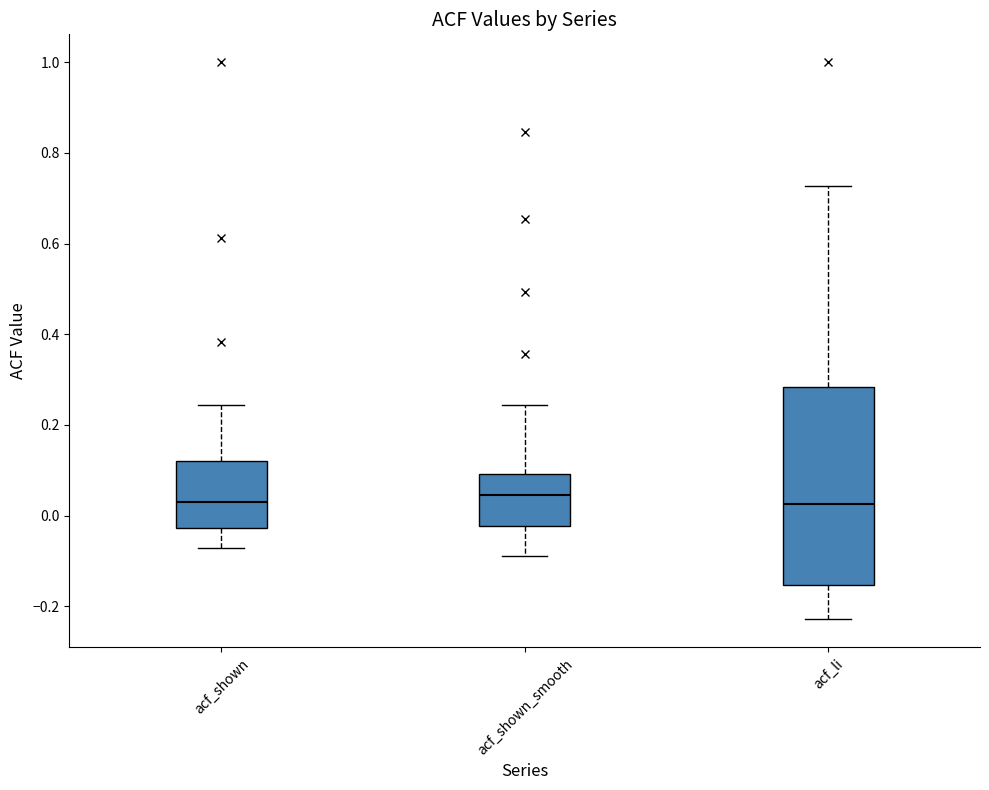

Reading left to right, transcribe this box plot: for each box, give where its median line is, the range the box spans, and where its two whiskers end, as read against the y-axis. The values are not printed on the chart, so give them approximately, as read against the axis.

acf_shown: median 0.04, box -0.02 to 0.12, whiskers -0.08 to 0.24
acf_shown_smooth: median 0.04, box -0.02 to 0.10, whiskers -0.08 to 0.24
acf_li: median 0.02, box -0.16 to 0.28, whiskers -0.22 to 0.72